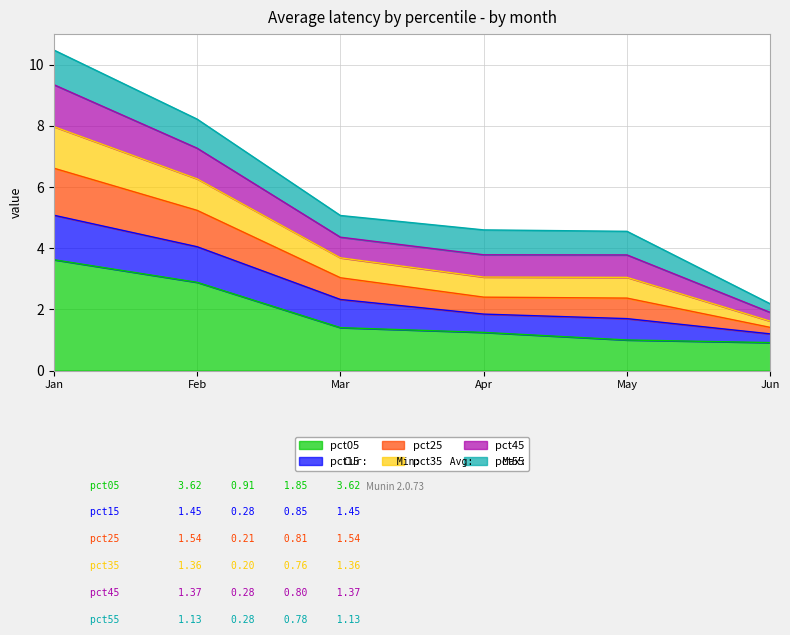

At which category is the sum across all series the highest?

Jan